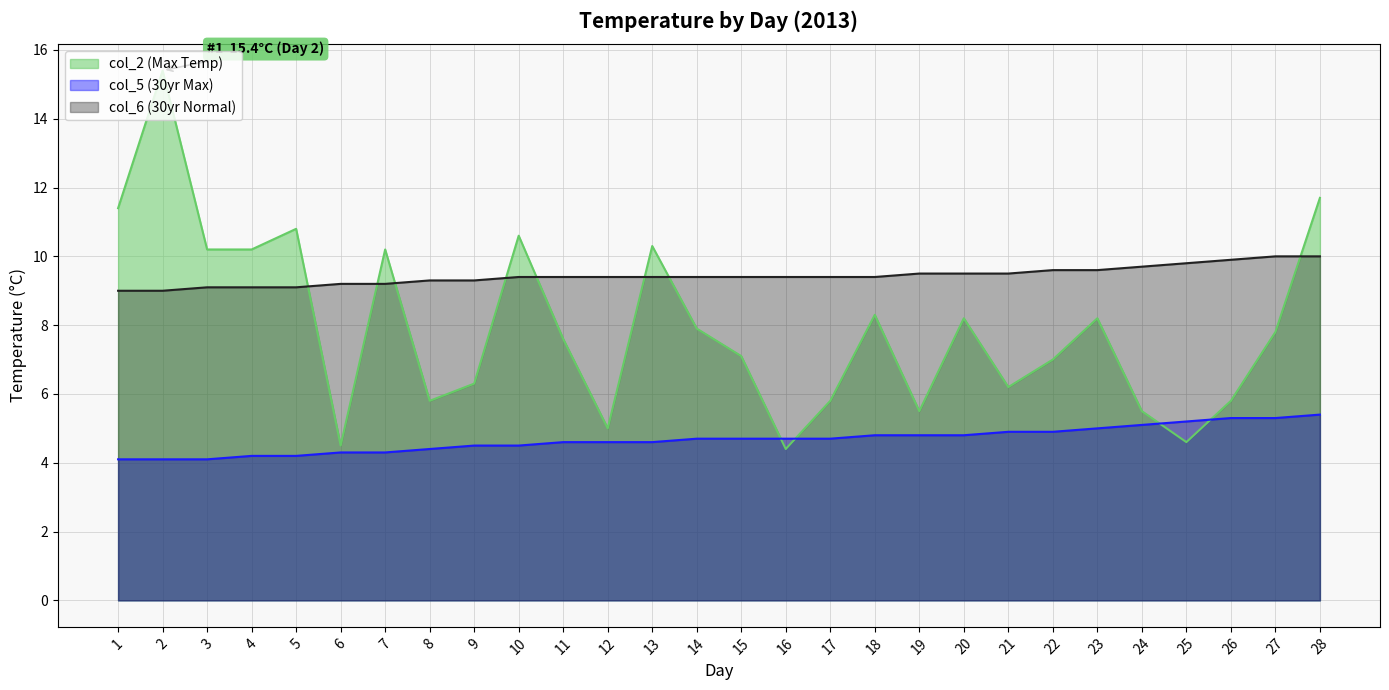

What is the minimum value shown in the chart?

4.1